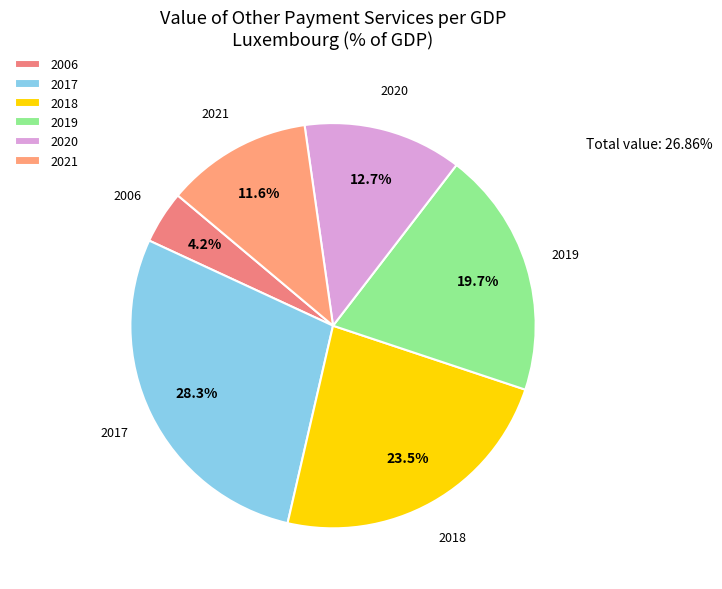

Does 2020 represent more than half of the total?

No